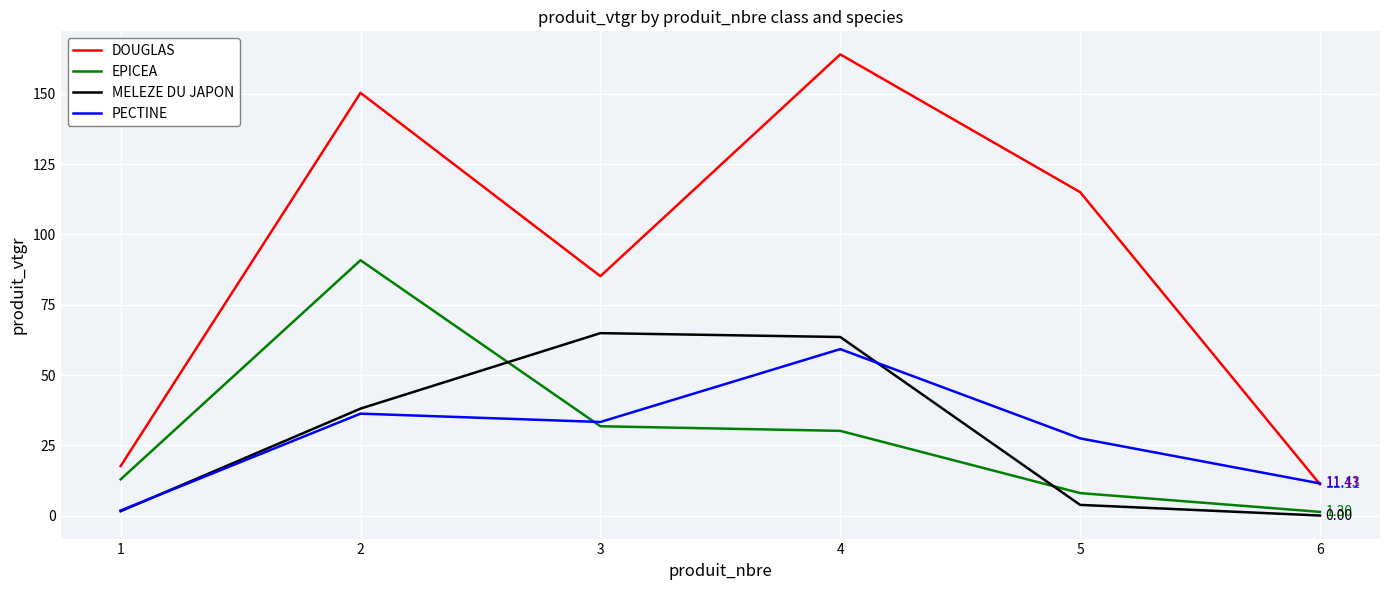

True or false: MELEZE DU JAPON and PECTINE intersect in this chart.

True